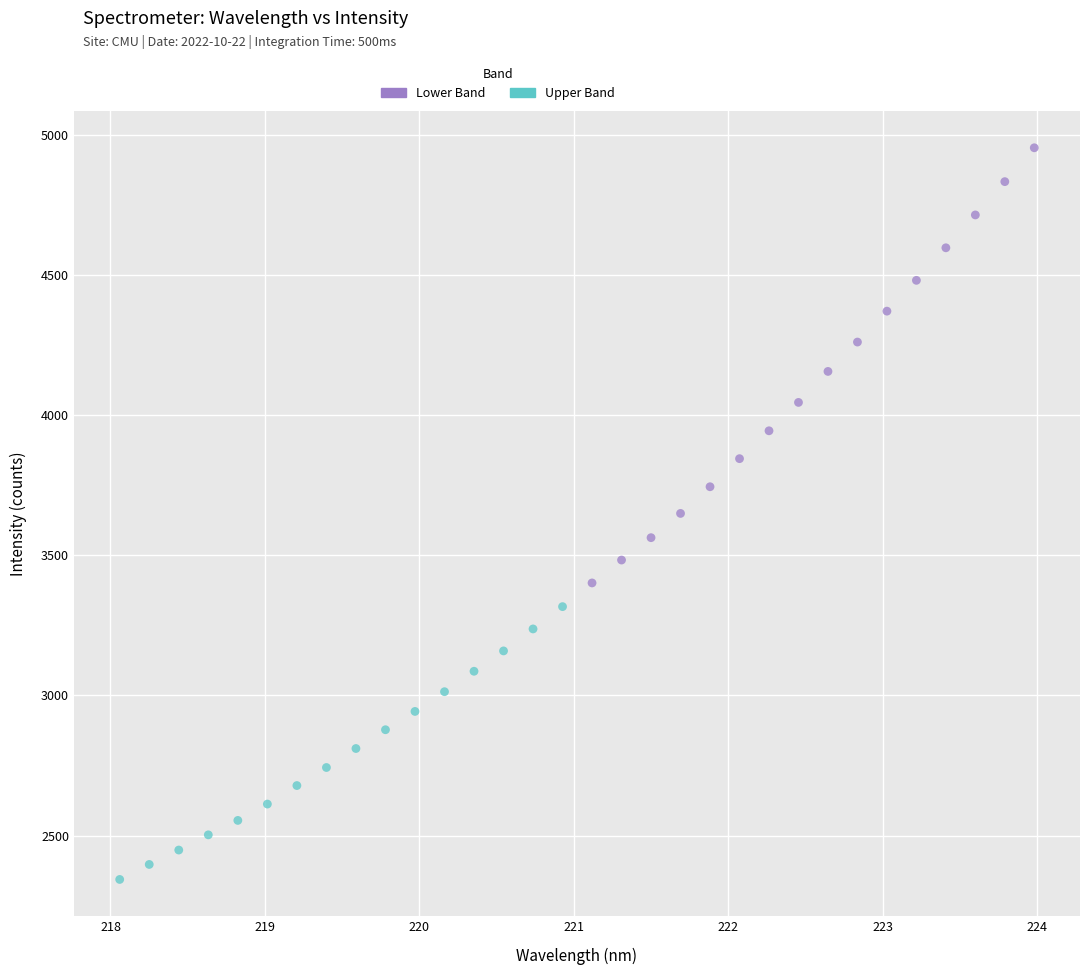

Which series has the widest spread of Y values?

Upper Band